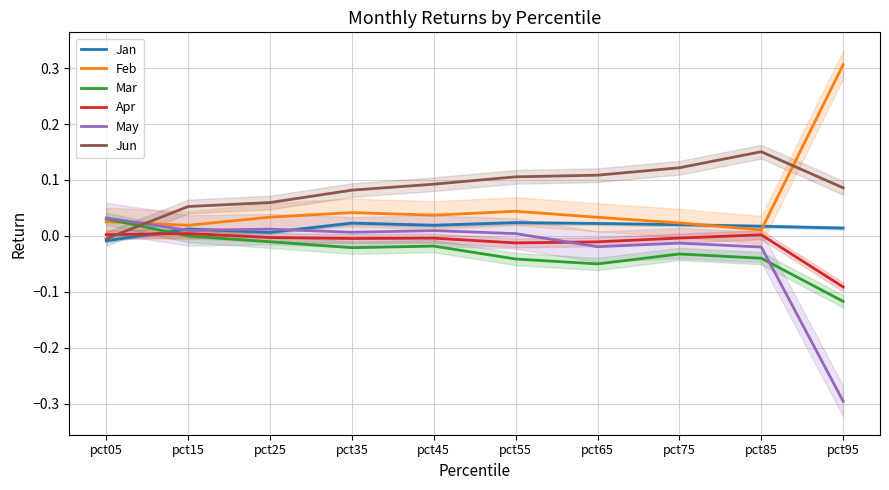

How many lines are shown in the chart?

6